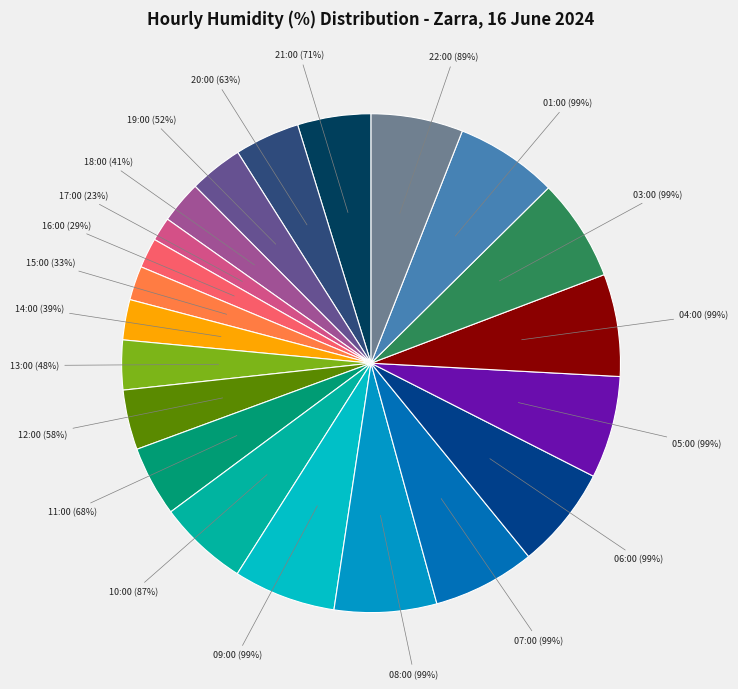

True or false: 09:00 (99%) accounts for 7% of the total.

True